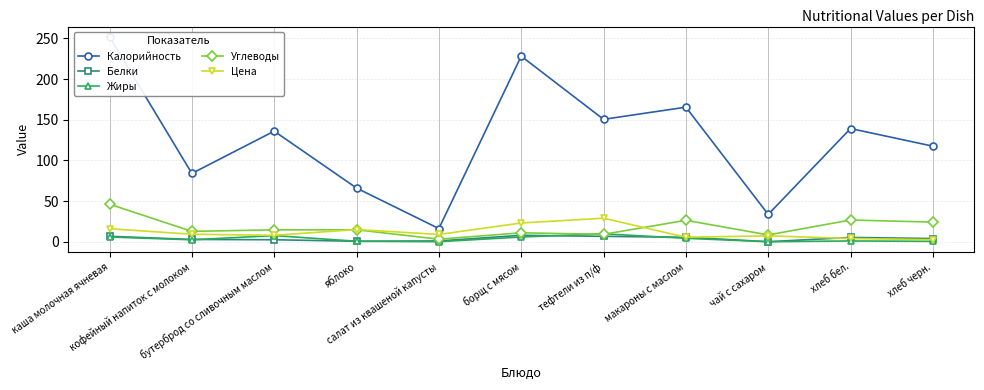

Count the number of data series in this chart.

5